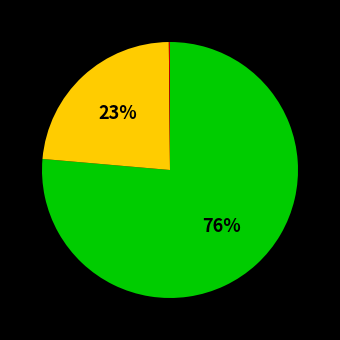

To the nearest percent, what is the average slice percentage?

33%